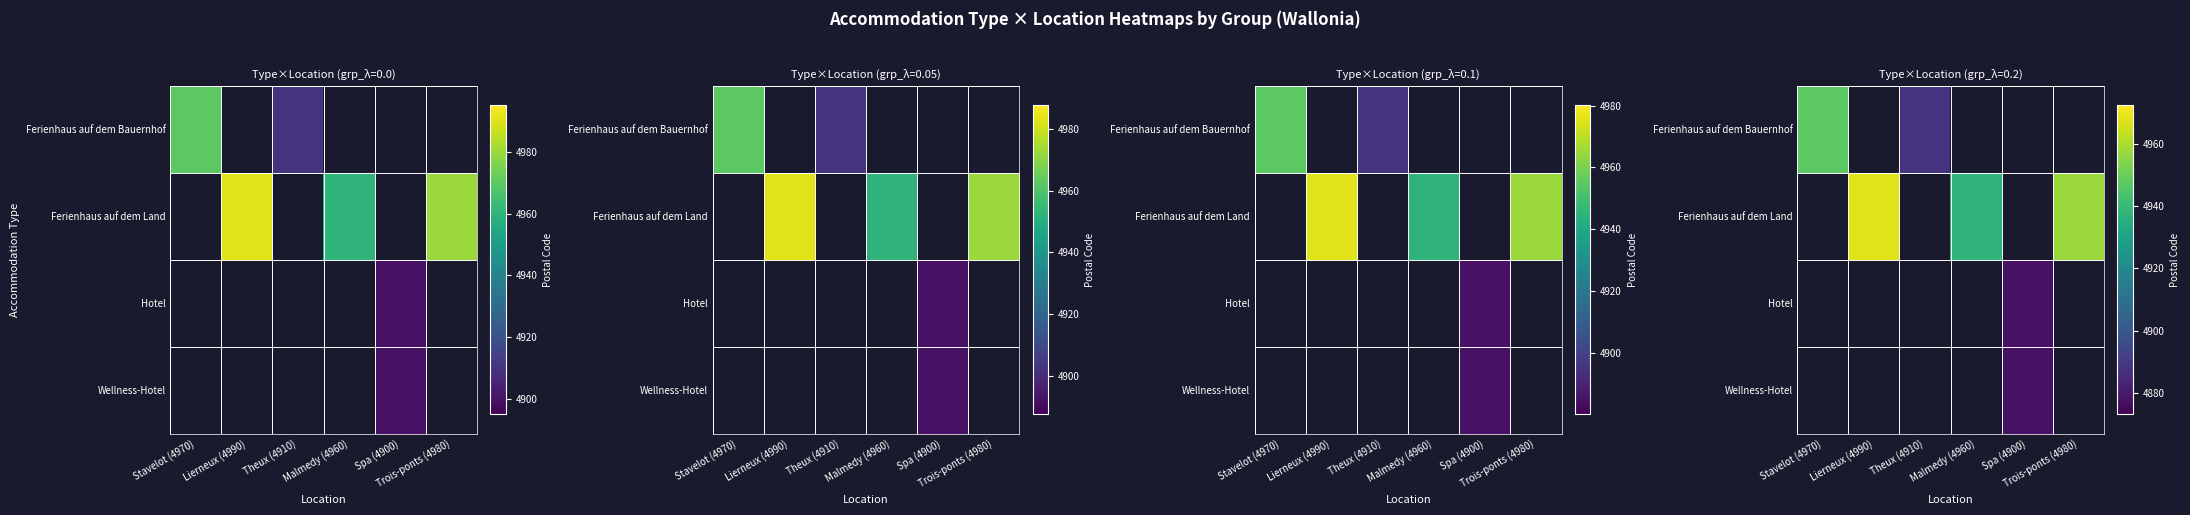

What is the smallest value displayed?

4877.9